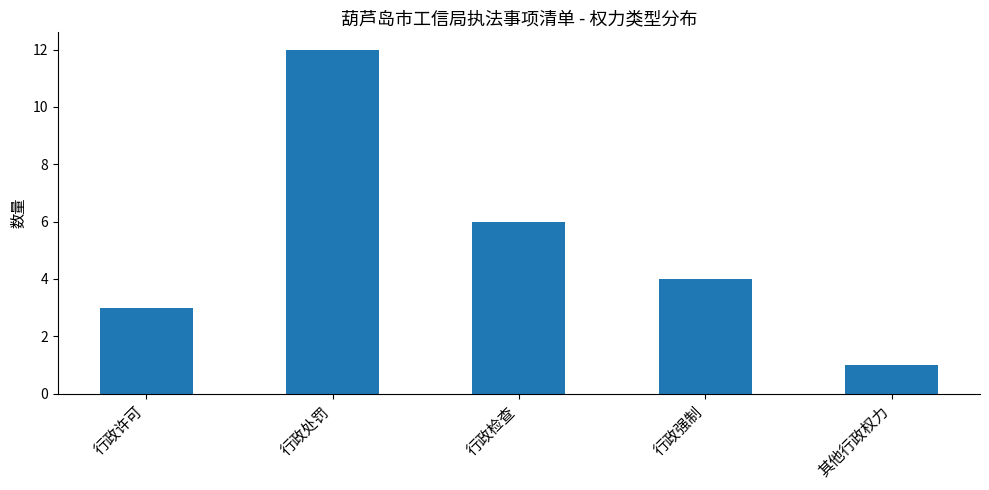

Where is the data nearest to the value 6?

行政检查